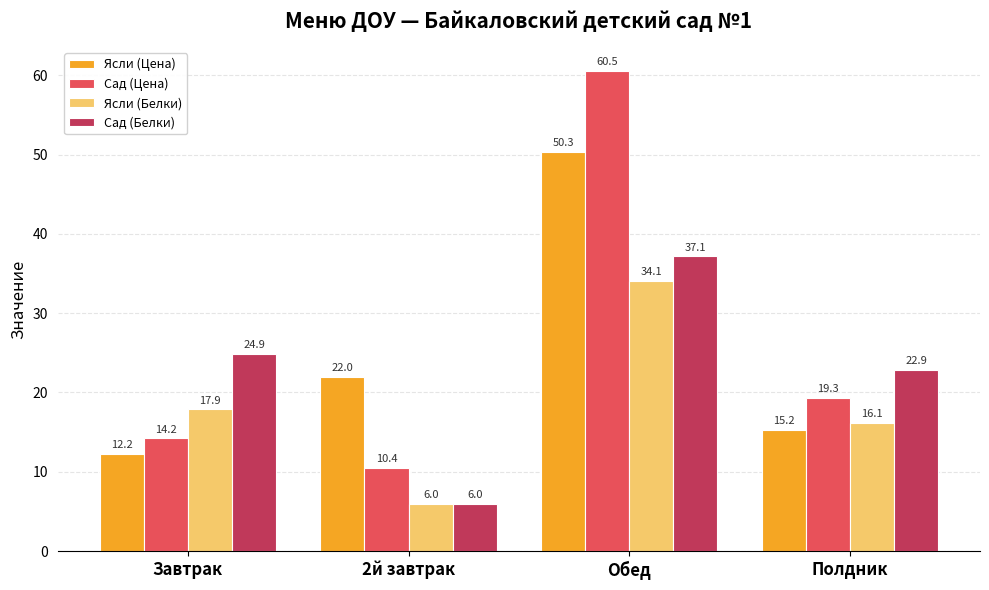

What is the label of the 3rd bar from the right?

2й завтрак